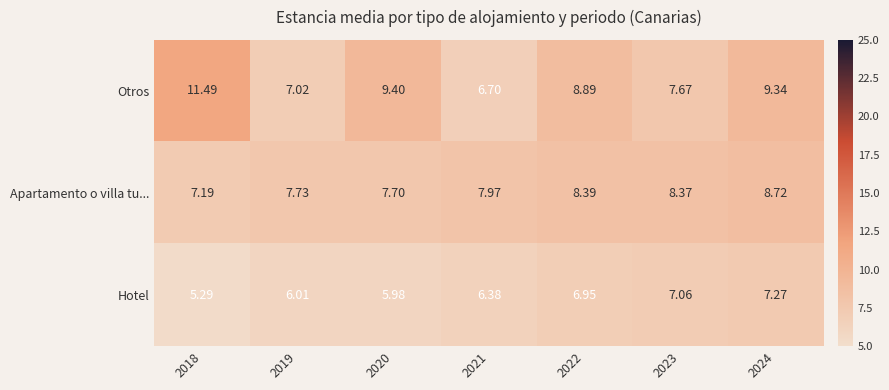

Which series changed the most between 2019 and 2020?

Otros